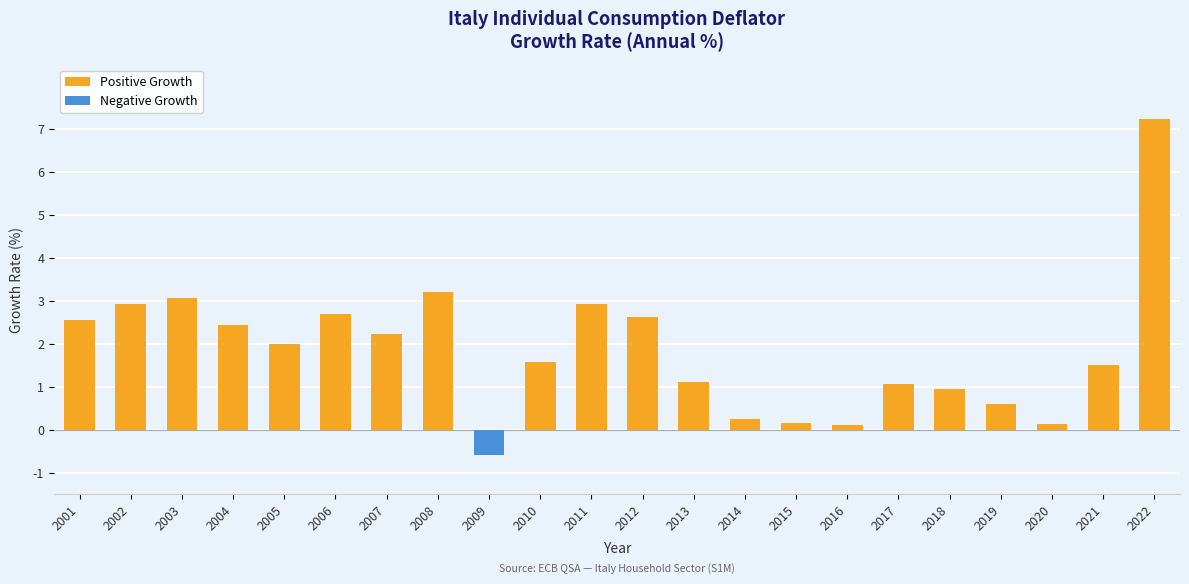

The Positive Growth series shows 1.5 at 2013. True or false?

False